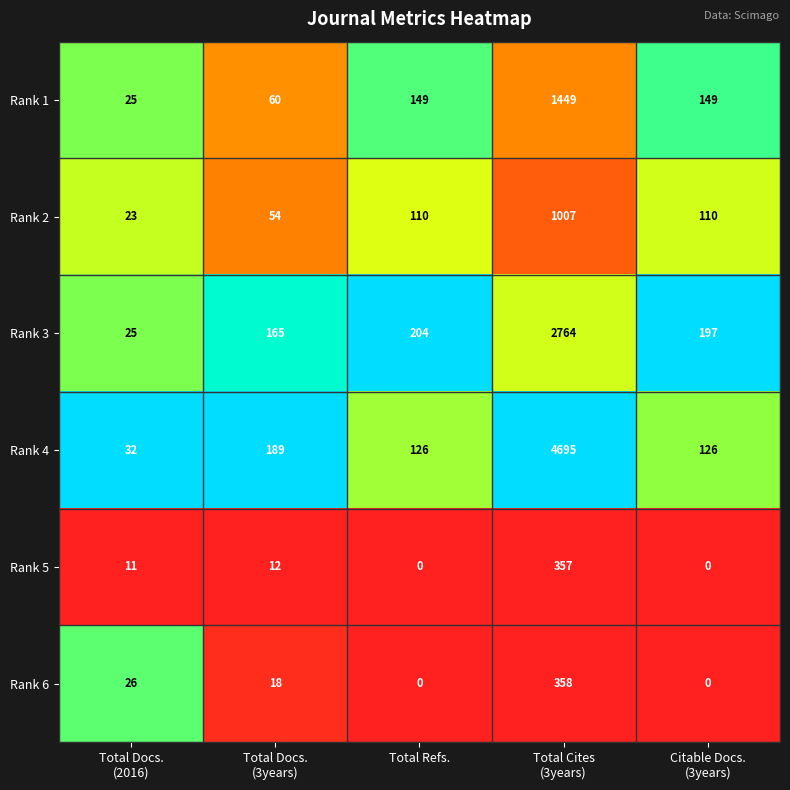

How many values in Rank 5 are above zero?

3